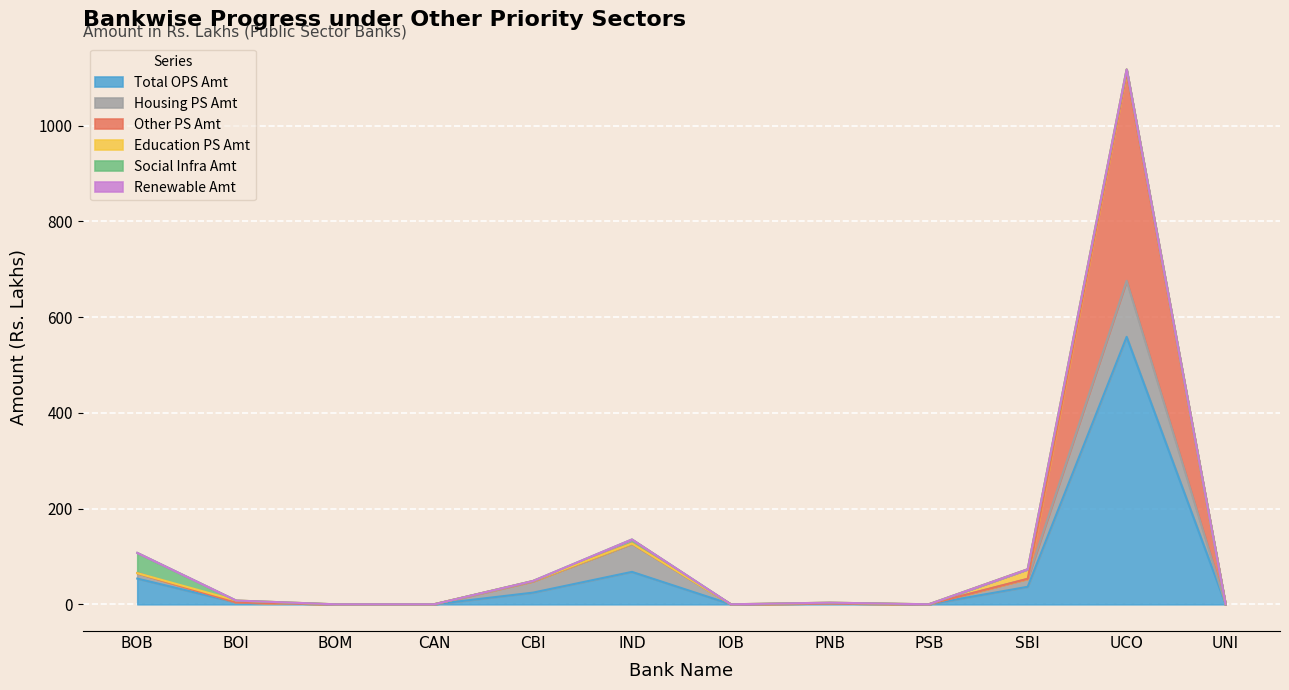

List the series in order of their peak value, lowest first.

Renewable Amt, Education PS Amt, Social Infra Amt, Housing PS Amt, Other PS Amt, Total OPS Amt